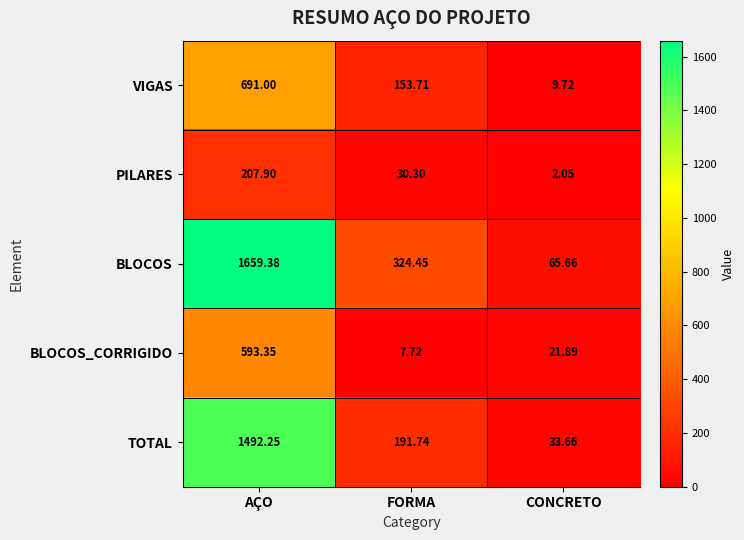

Which series has the largest total across all categories?

BLOCOS